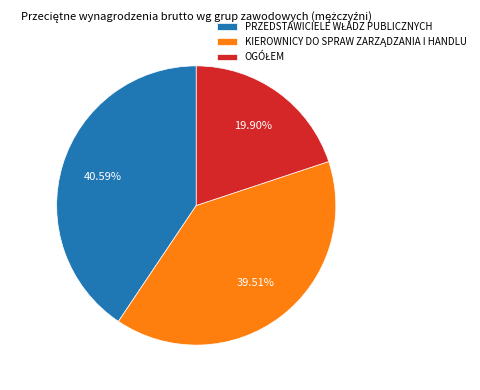

Does any single category account for the majority?

No